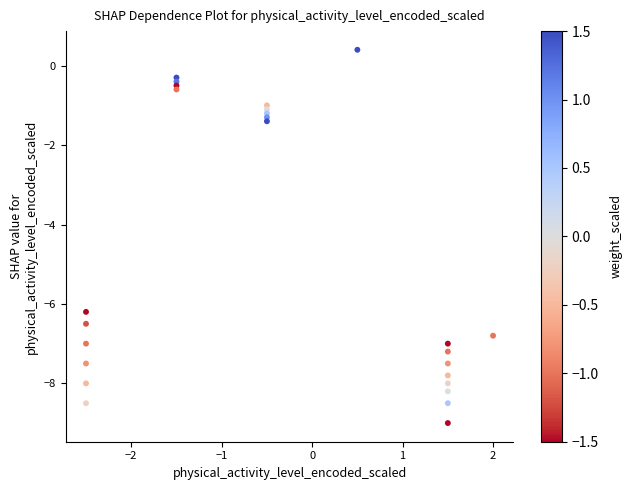

What Y value in the scatter plot is closest to -4?

-6.2